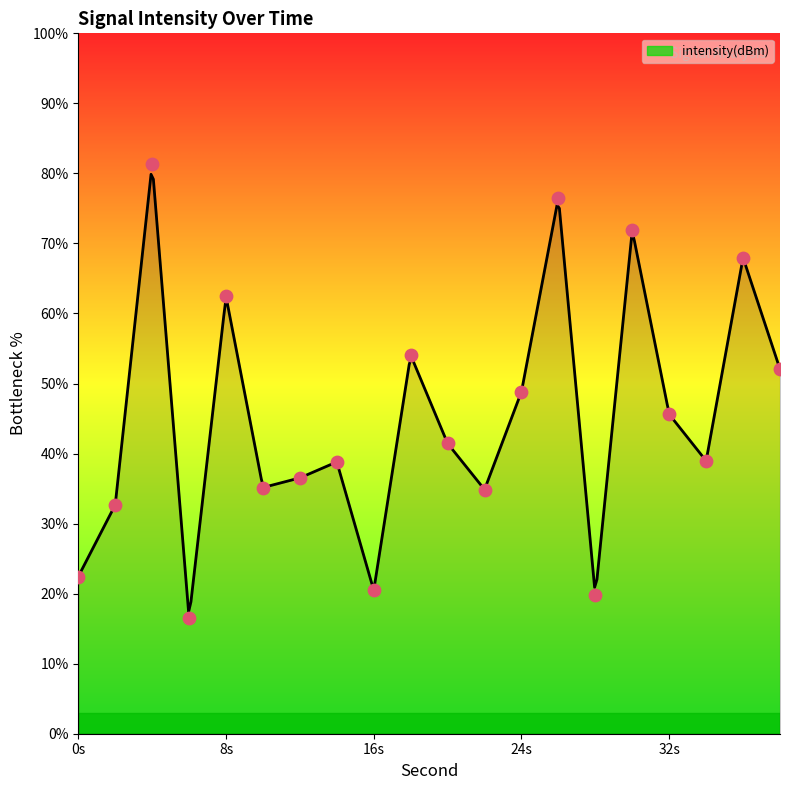

Which has a higher value, 8 or 20?

8